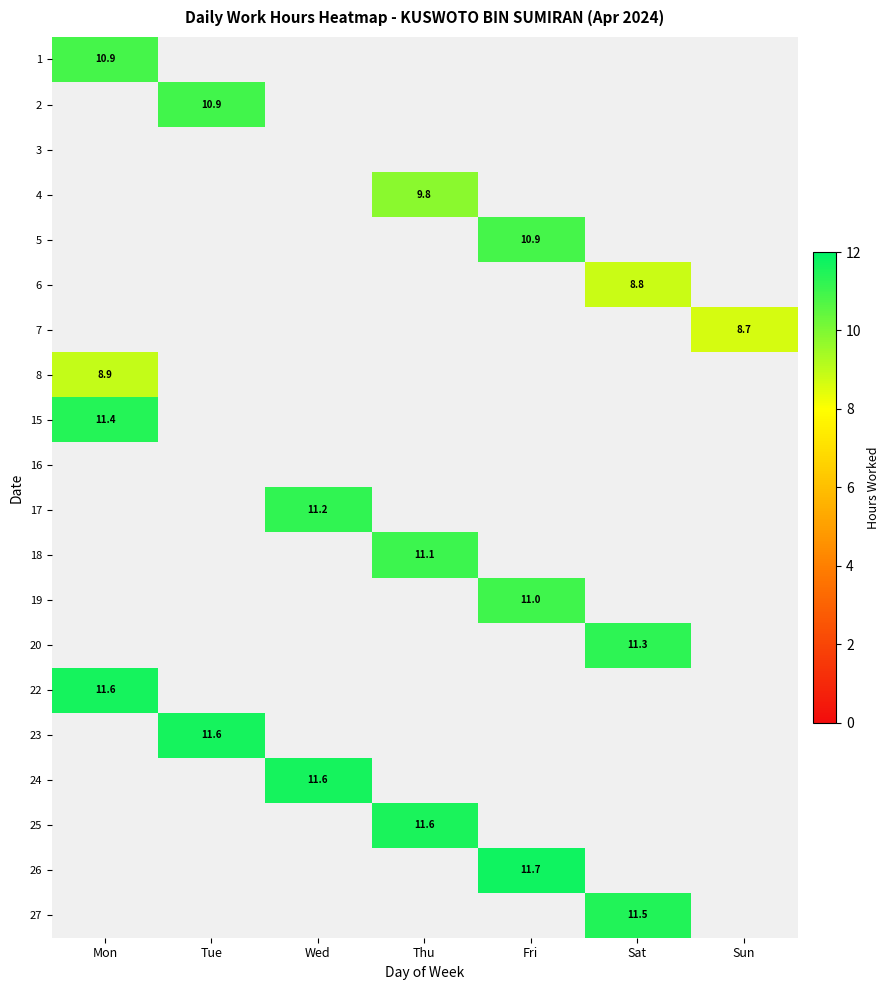

At which category is the sum across all series the highest?

Mon